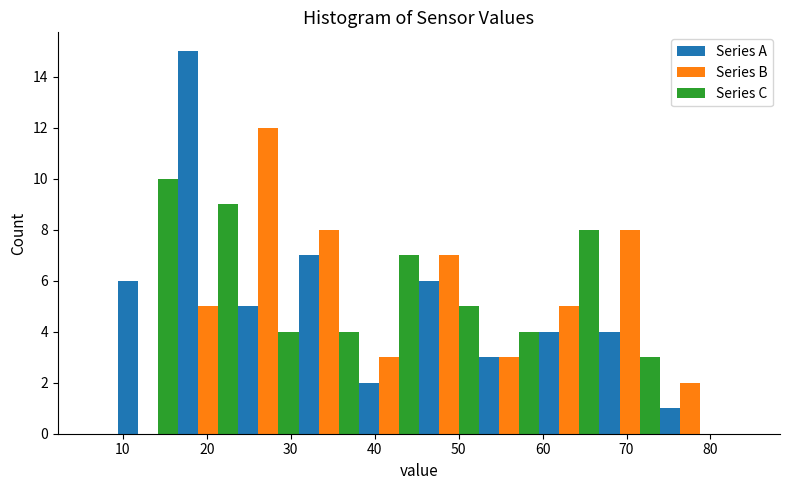

In the Series C series, which range on the x-axis has the tallest bar?

9 to 17